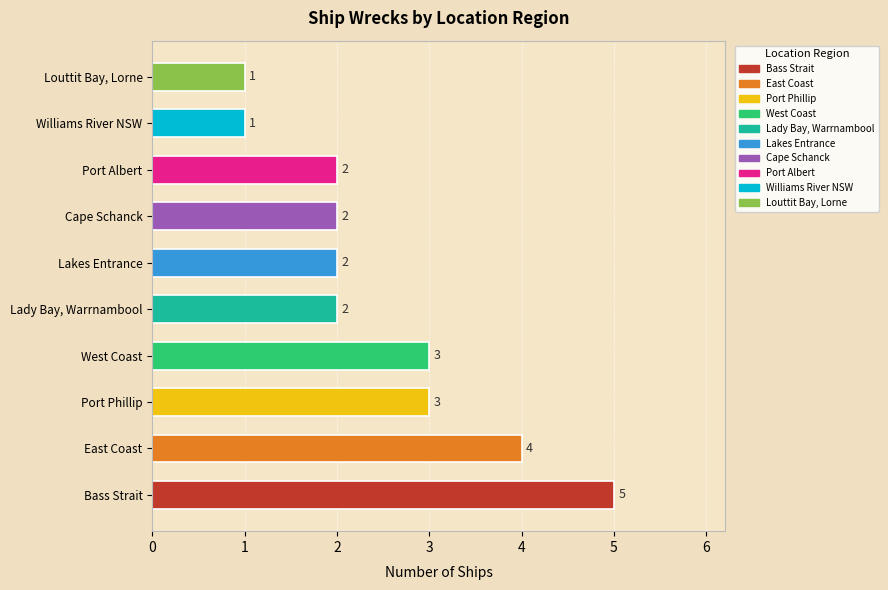

What is the greatest value displayed?

5